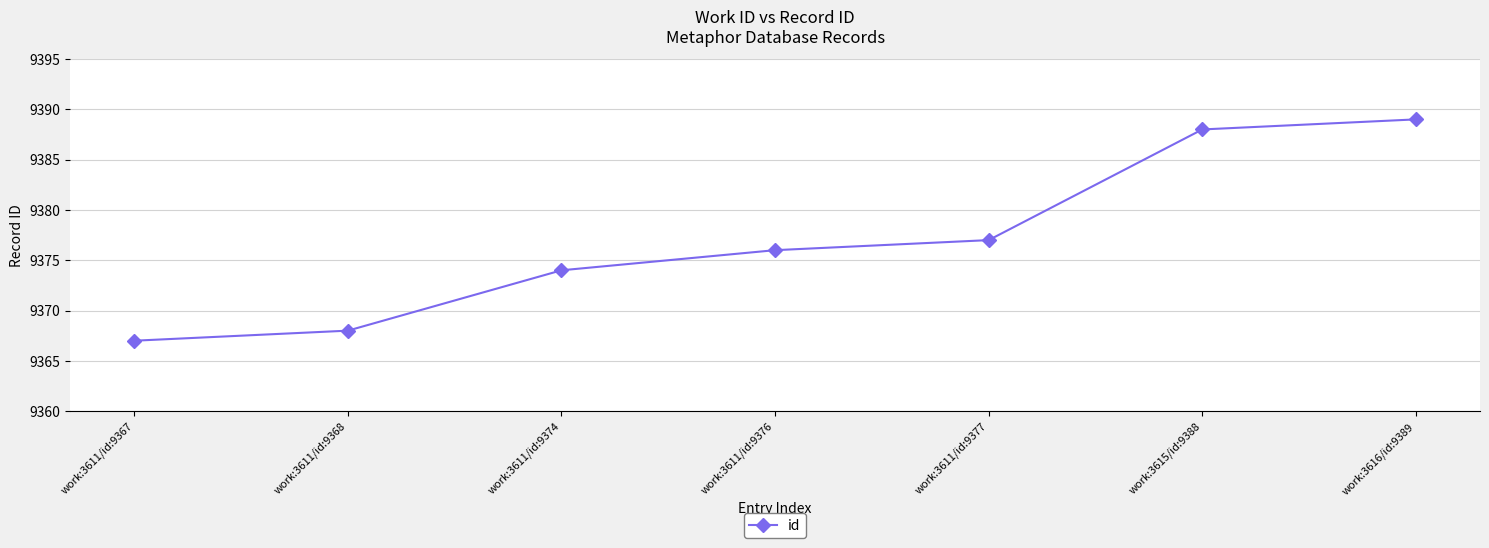

Read the value at work:3616/id:9389.

9389